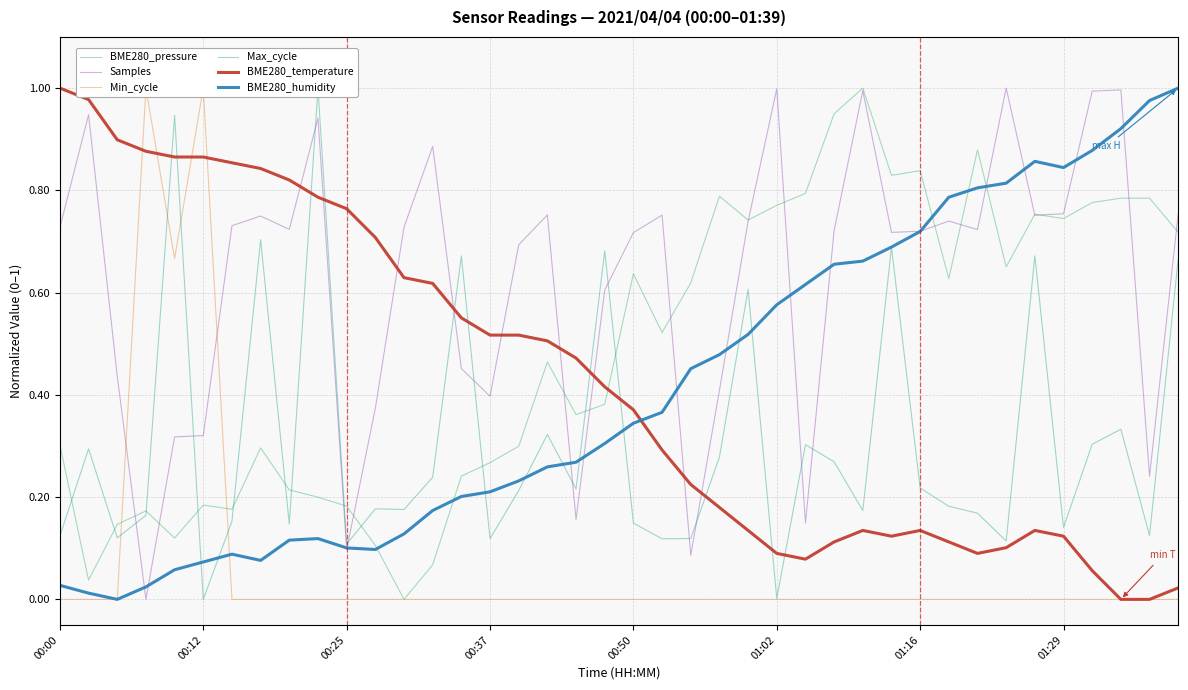

Is this an area chart (filled region under the line)?

No